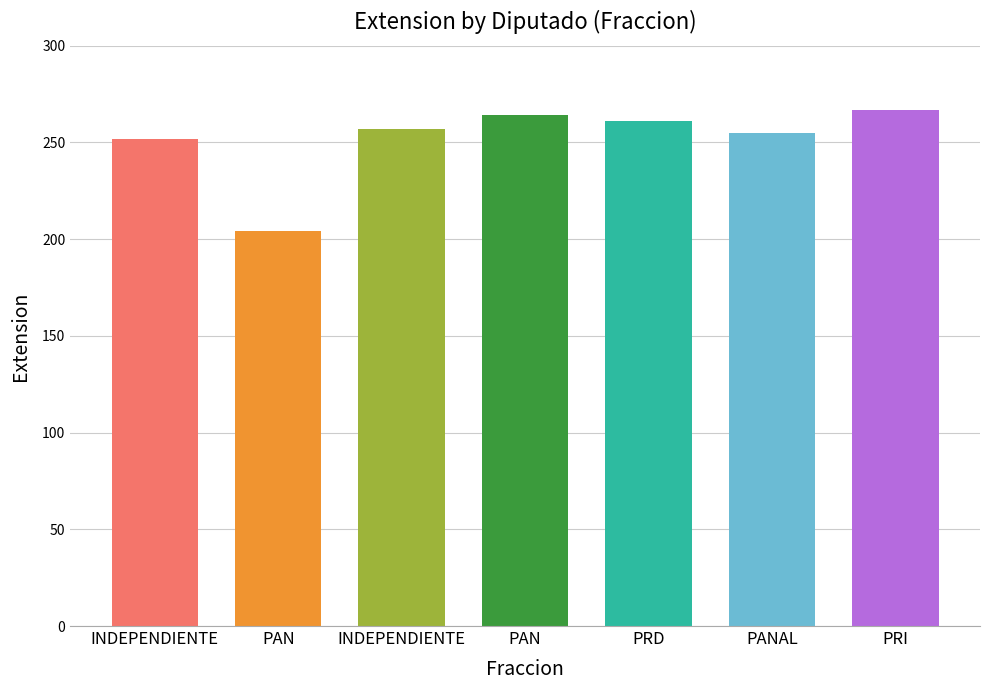

What is the change in value from INDEPENDIENTE to INDEPENDIENTE?

+5